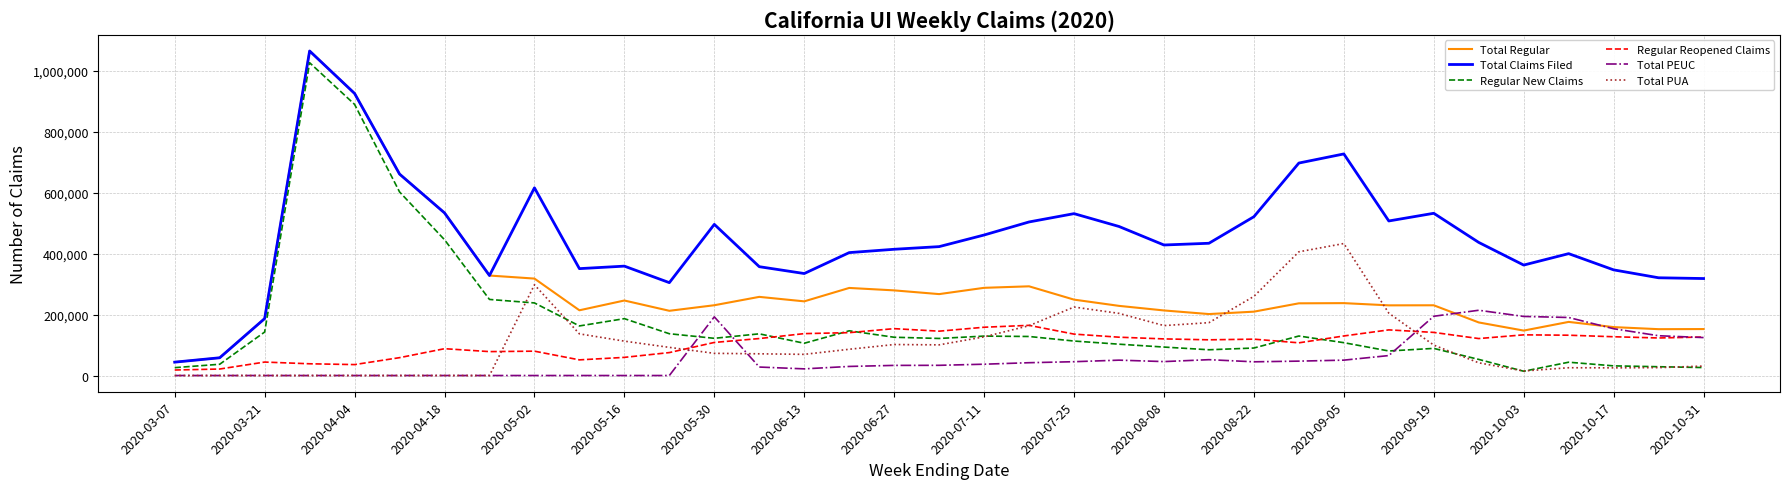

True or false: Regular Reopened Claims and Total Claims Filed cross at least once.

False